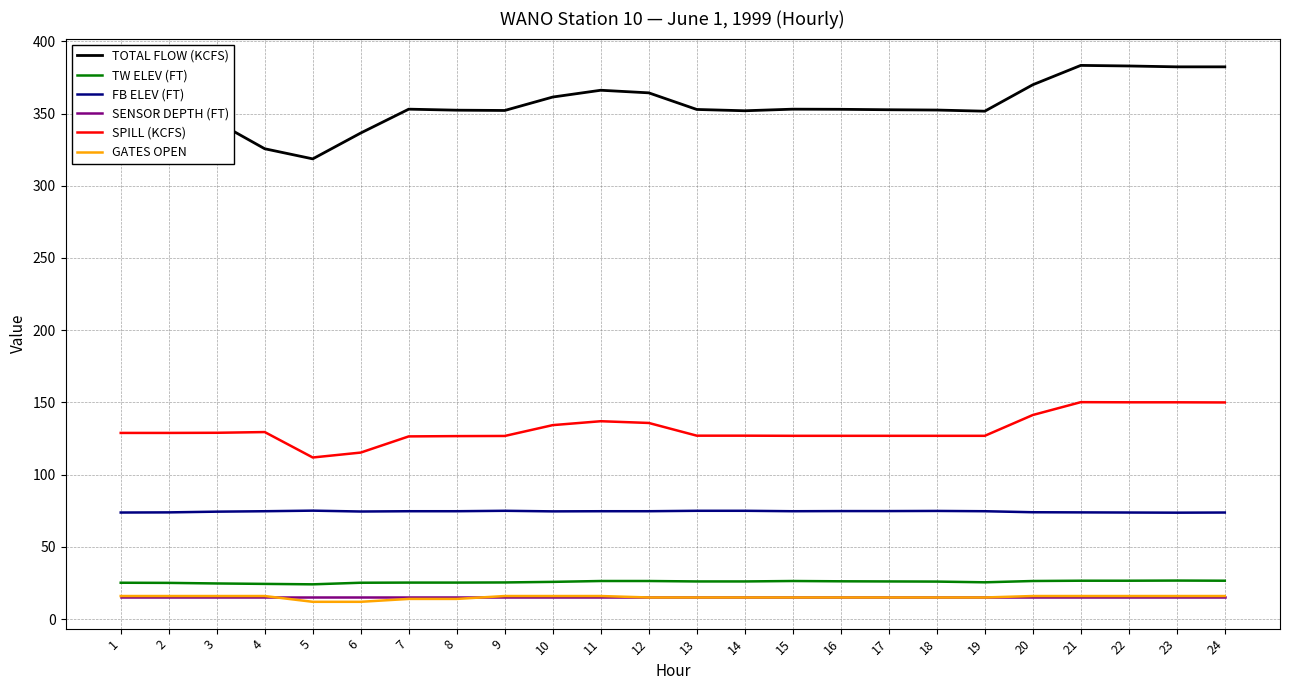

What is the minimum value for FB ELEV (FT)?

73.7